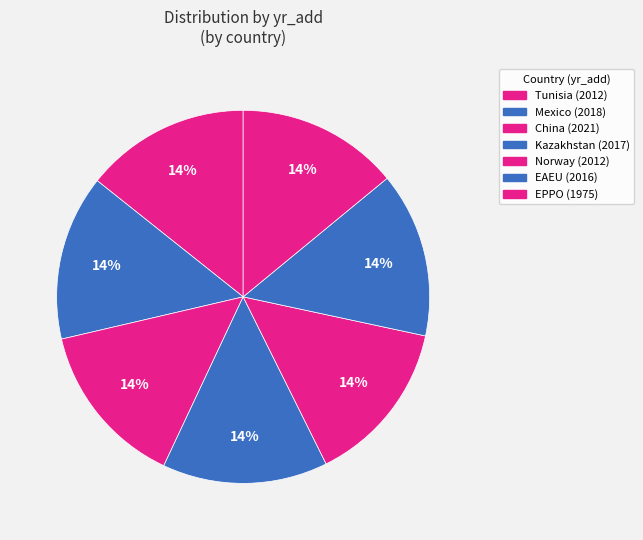

True or false: Mexico accounts for 14% of the total.

True